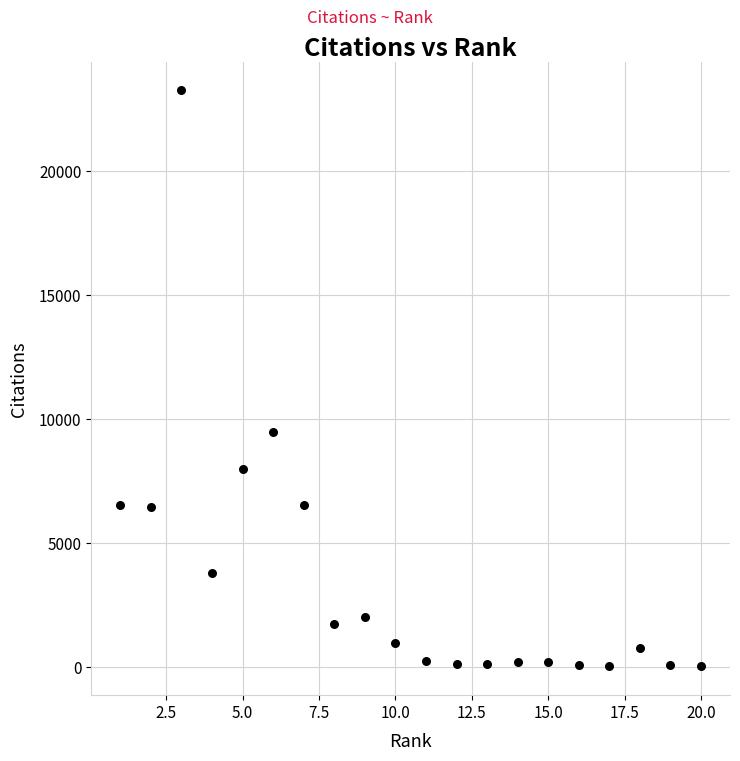

What Y value in the scatter plot is closest to 11629?

9470